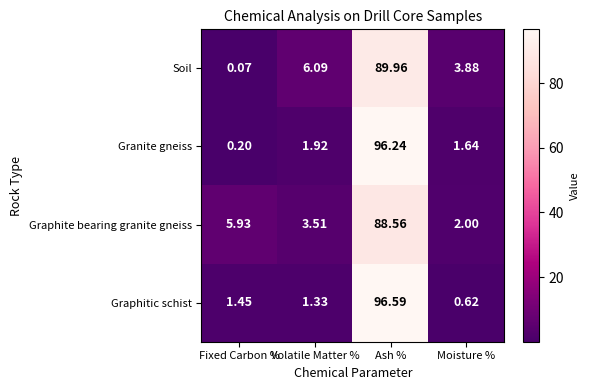

At which category is the sum across all series the highest?

Ash %